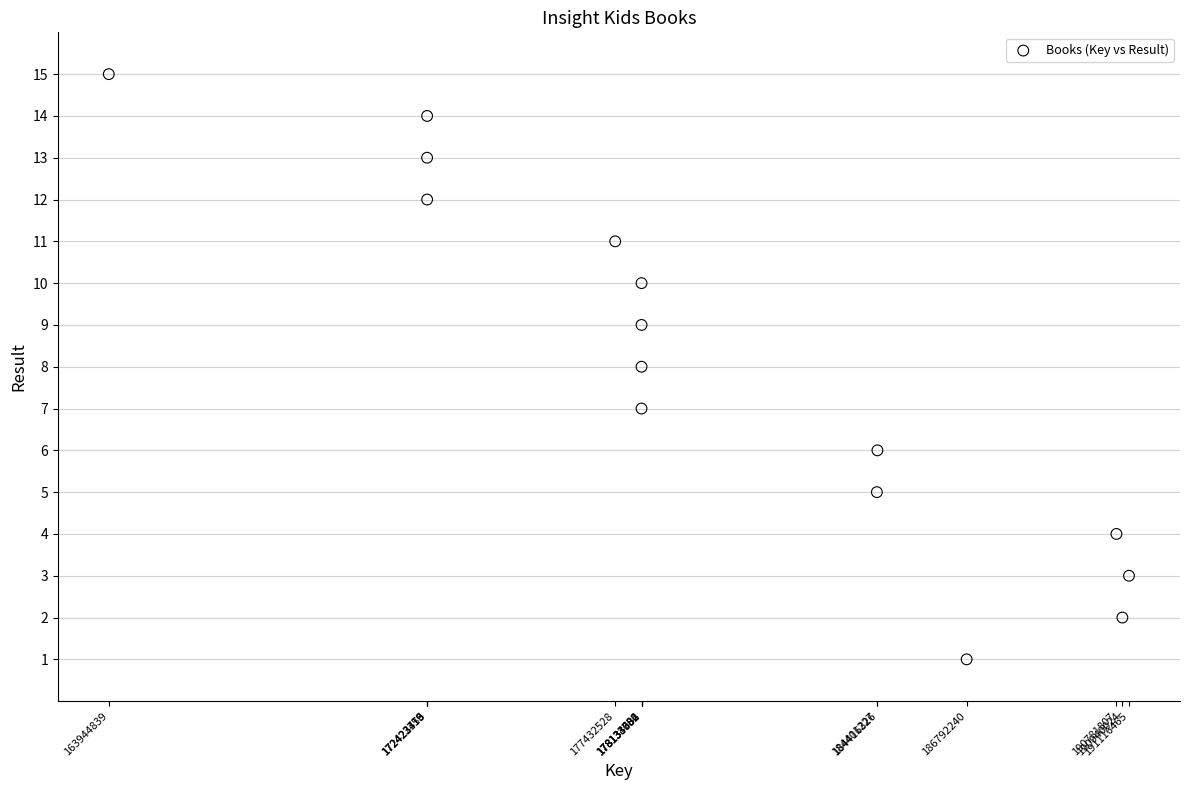

What is the range of X values (max minus min)?

27171626